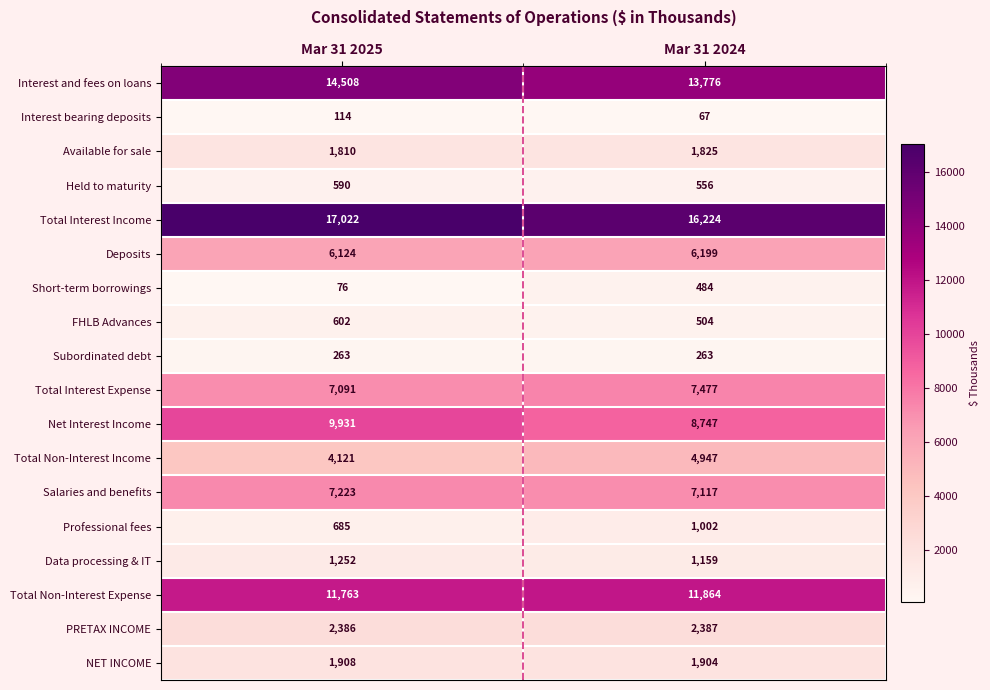

At which label is Deposits closest to 6161?

Mar 31 2025